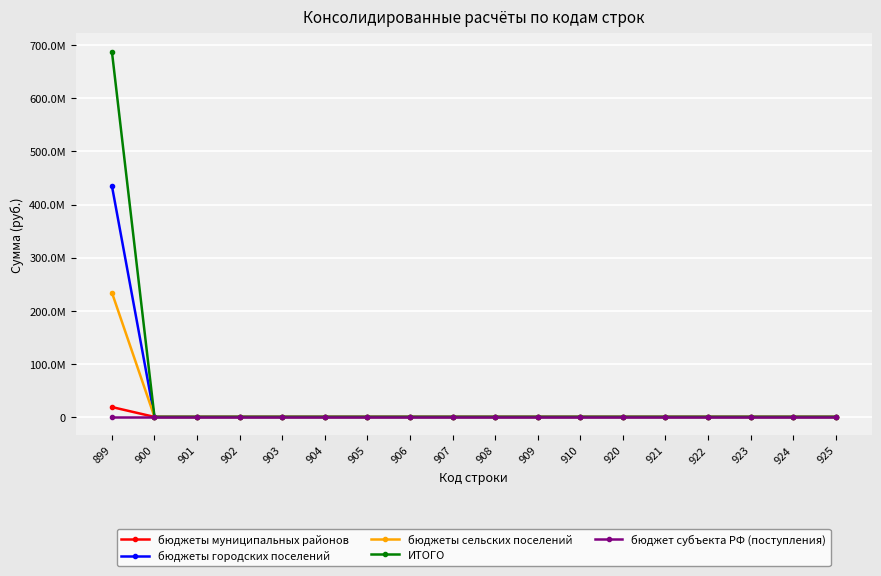

Reading right to left, transcribe all the data shown in this chart.

бюджеты муниципальных районов: 0.0	0.0	0.0	0.0	0.0	0.0	0.0	0.0	0.0	0.0	0.0	0.0	0.0	0.0	0.0	0.0	0.0	18579158.9
бюджеты городских поселений: 0.0	0.0	0.0	0.0	0.0	0.0	0.0	0.0	0.0	0.0	0.0	0.0	0.0	0.0	0.0	0.0	0.0	435287753.8
бюджеты сельских поселений: 0.0	0.0	0.0	0.0	0.0	0.0	0.0	0.0	0.0	0.0	0.0	0.0	0.0	0.0	0.0	0.0	0.0	234257677.8
ИТОГО: 0.0	0.0	0.0	0.0	0.0	0.0	0.0	0.0	0.0	0.0	0.0	0.0	0.0	0.0	0.0	0.0	0.0	688124590.5
бюджет субъекта РФ (поступления): 0.0	0.0	0.0	0.0	0.0	0.0	0.0	0.0	0.0	0.0	0.0	0.0	0.0	0.0	0.0	0.0	0.0	0.0